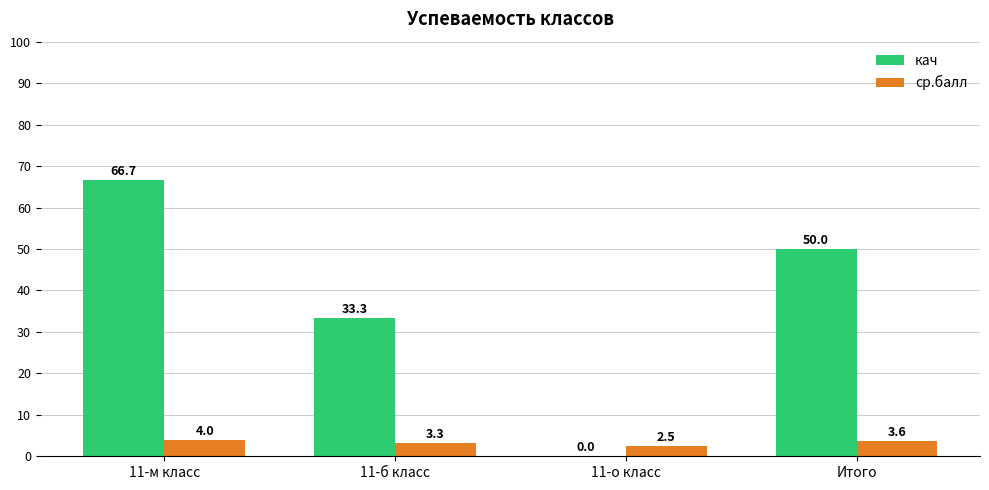

At which category is the sum across all series the highest?

11-м класс